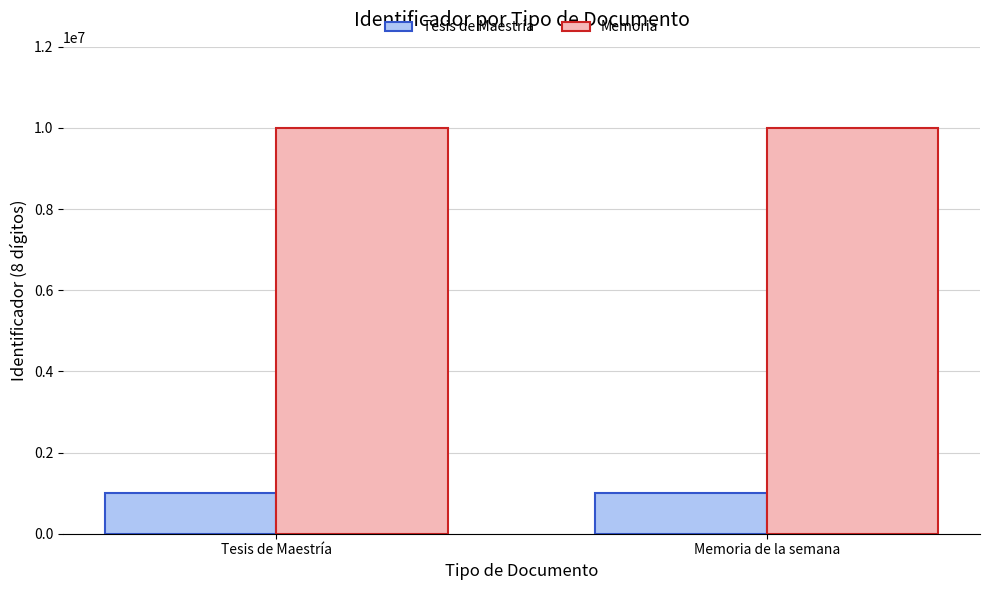

How many bars are there in each group?

2